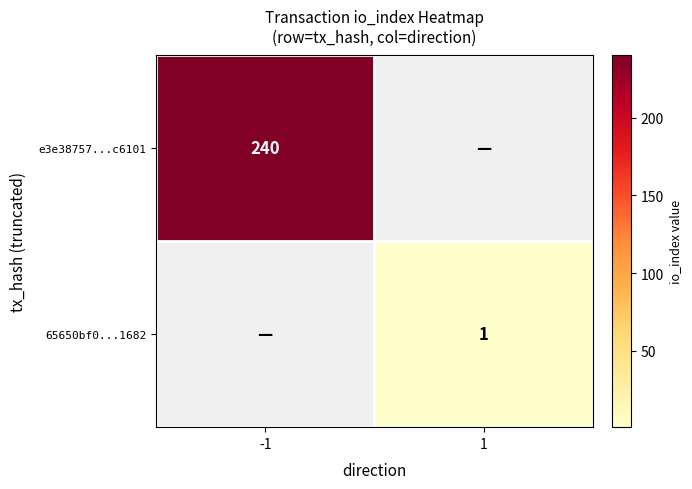

The value of 65650bf0...1682 at 1 is 2. True or false?

False